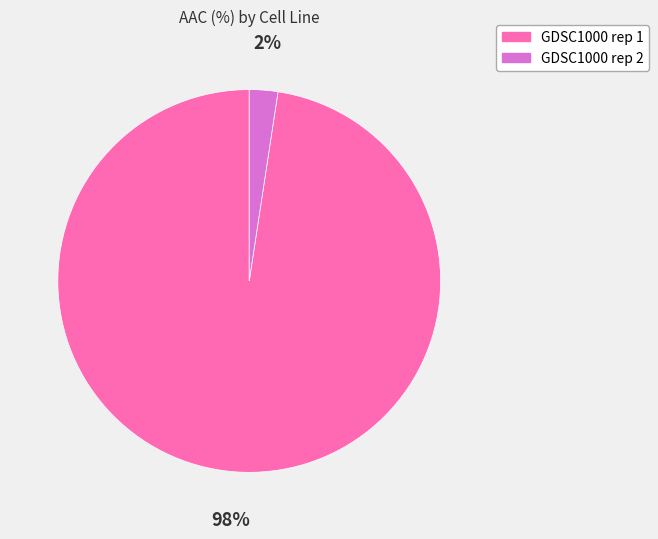

Which category has the biggest portion of the pie?

GDSC1000 rep 1